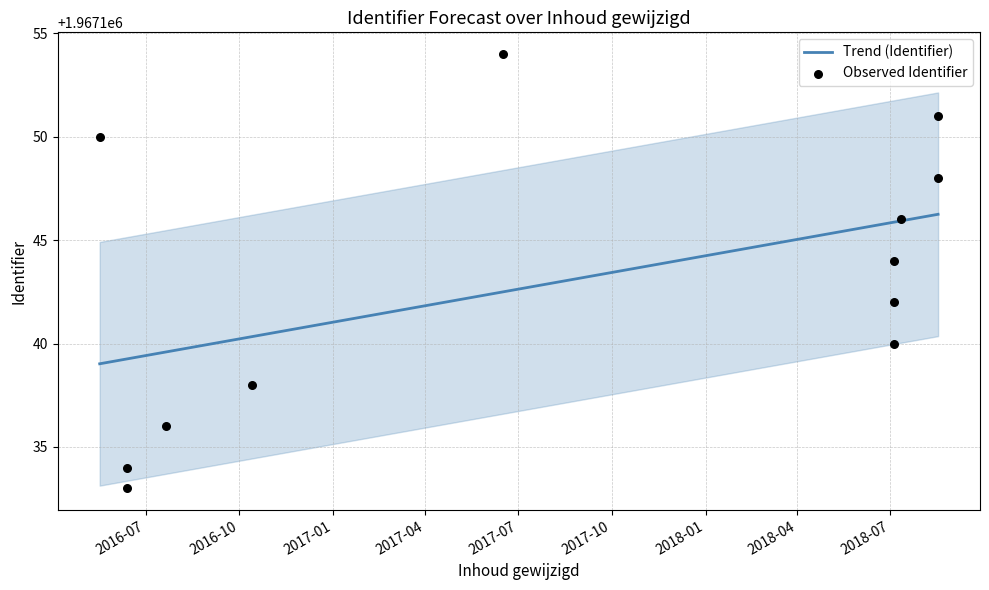

What is the change in value from 2018-07-05 to 2017-06-16?

+12